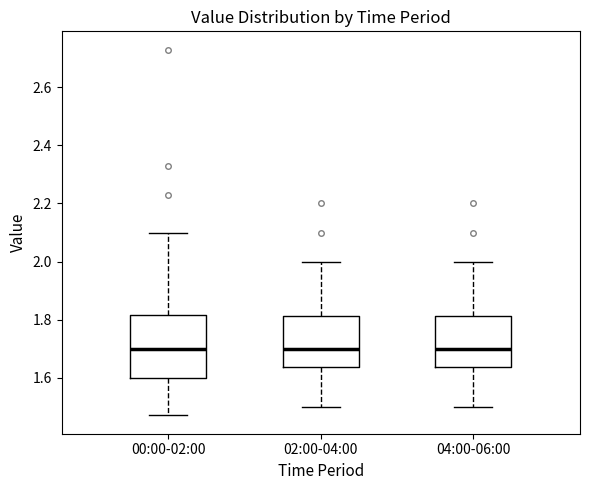

Where does the median line of the box for 00:00-02:00 sit on the y-axis? The values are not printed on the chart, so give them approximately, as read against the axis.

1.70